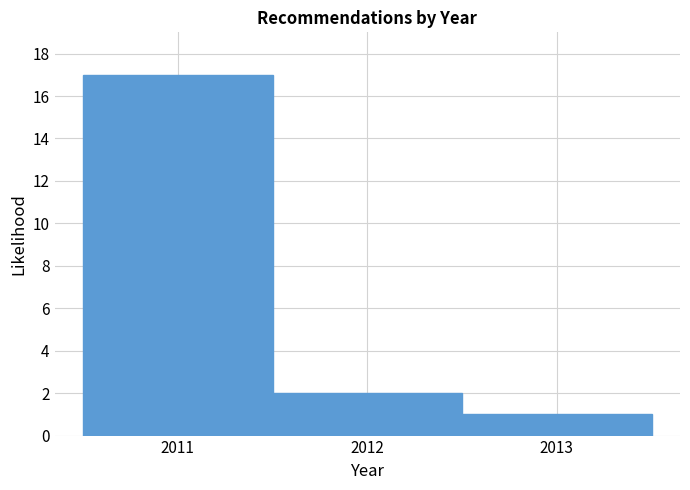

What is the height of the bar covering 2012.5 to 2013.5 on the x-axis? The values are not printed on the chart, so give them approximately, as read against the axis.

1